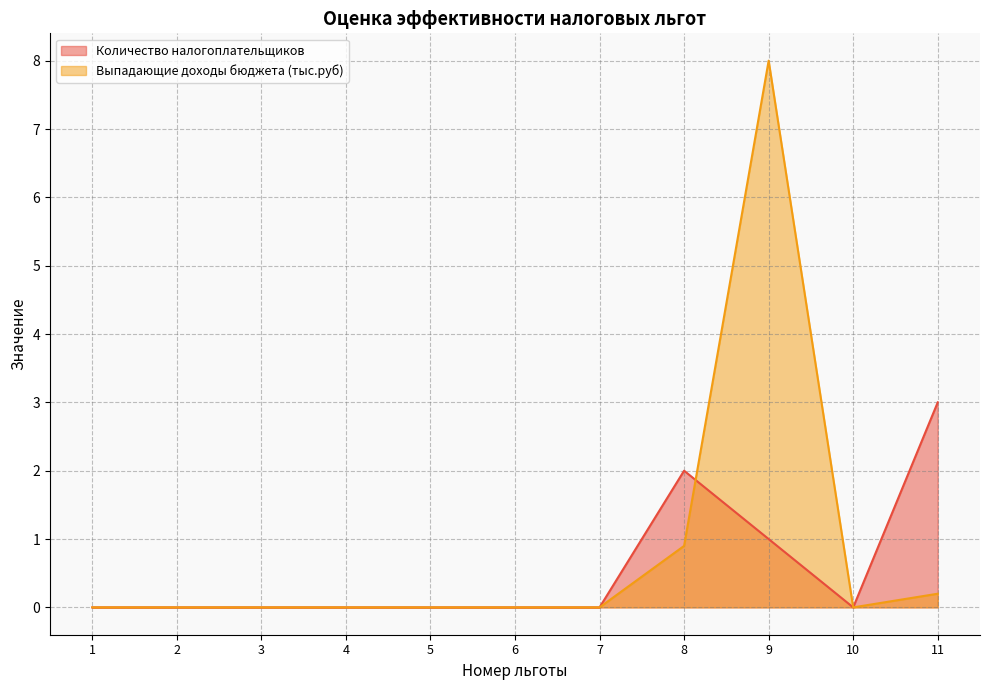

Is the value of Выпадающие доходы бюджета (тыс.руб) at 8 greater than the value of Количество налогоплательщиков at 8?

No